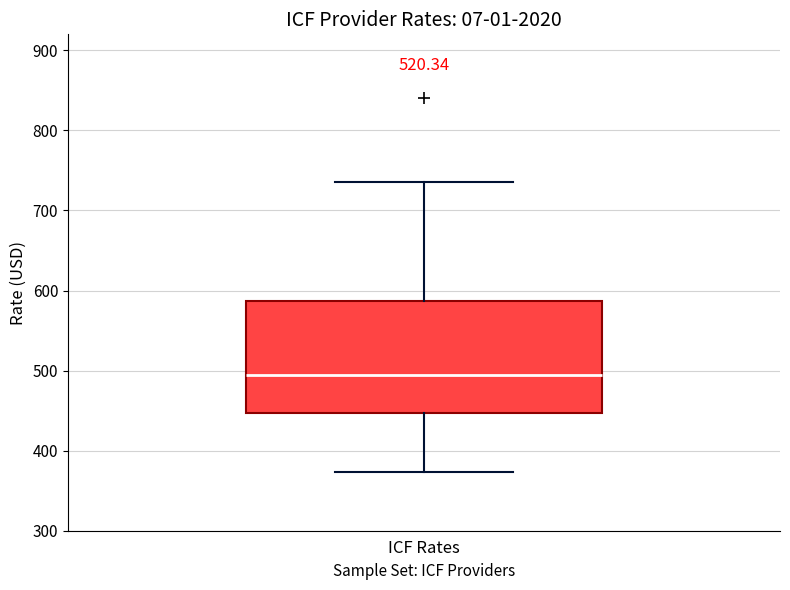

Transcribe this box plot: give where the median line is, the range the box spans, and where the two whiskers end, as read against the y-axis. The values are not printed on the chart, so give them approximately, as read against the axis.

median 490, box 450 to 590, whiskers 370 to 740